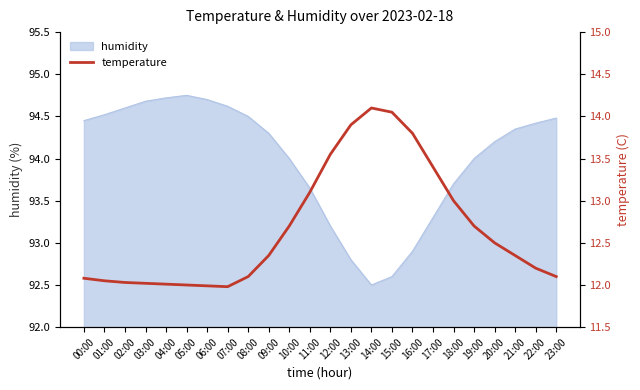

How many lines are shown in the chart?

1